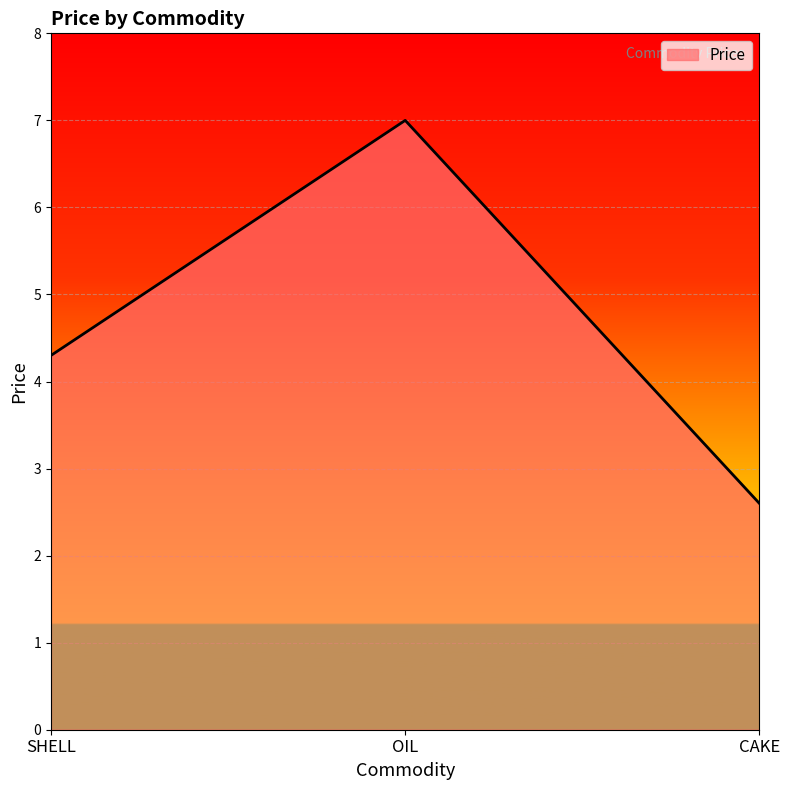

Does the chart have visible grid lines?

Yes